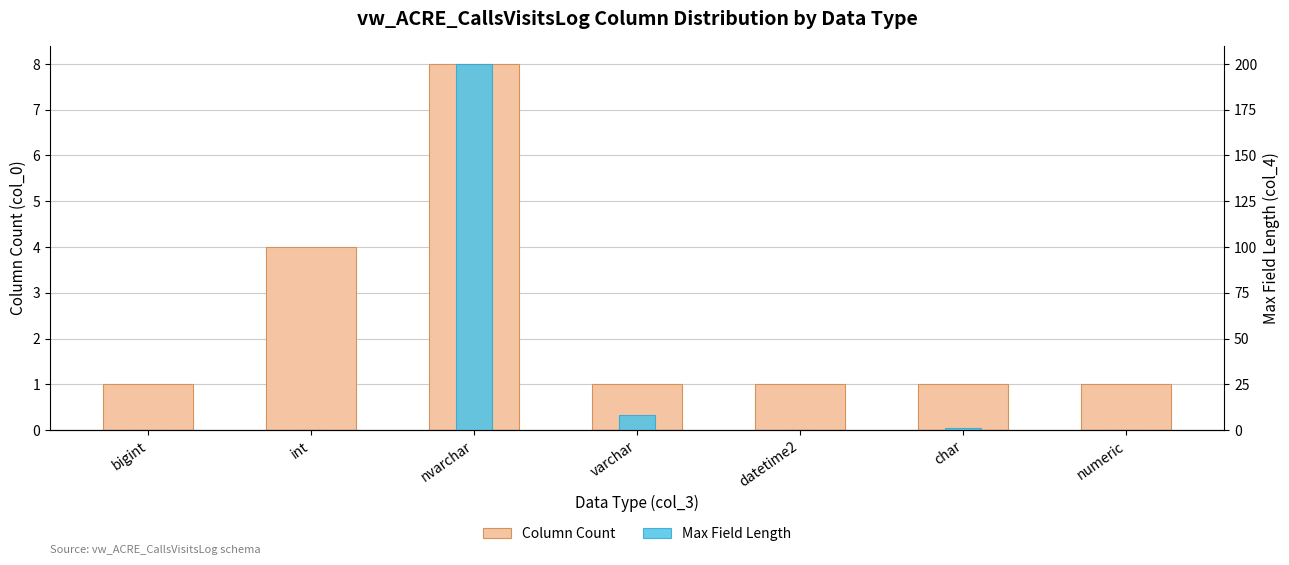

Which series has the largest range (max minus min)?

Max Field Length